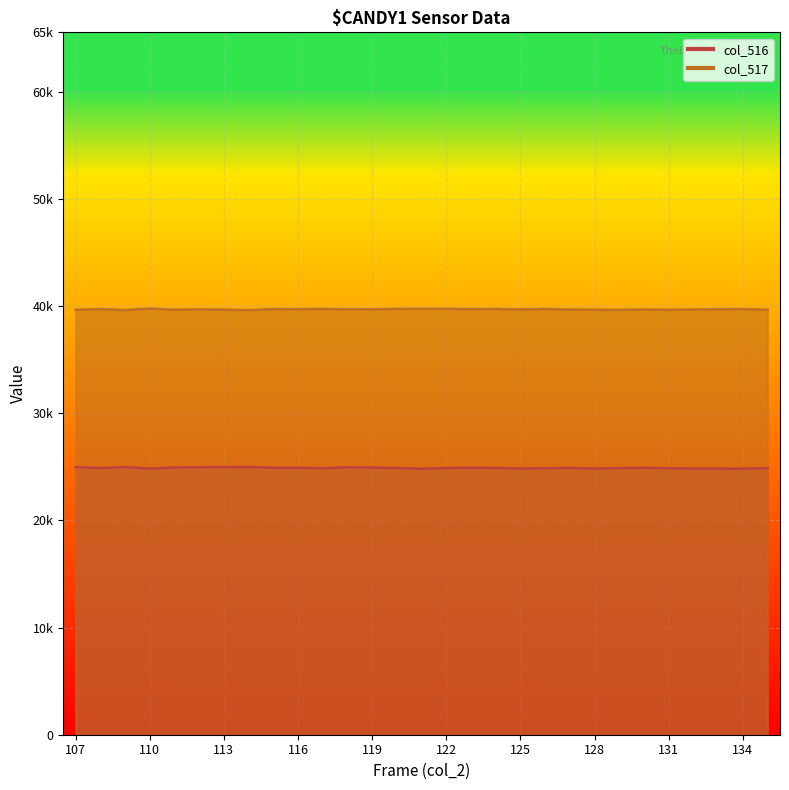

What is the difference between the col_517 values at 107 and 131?

2